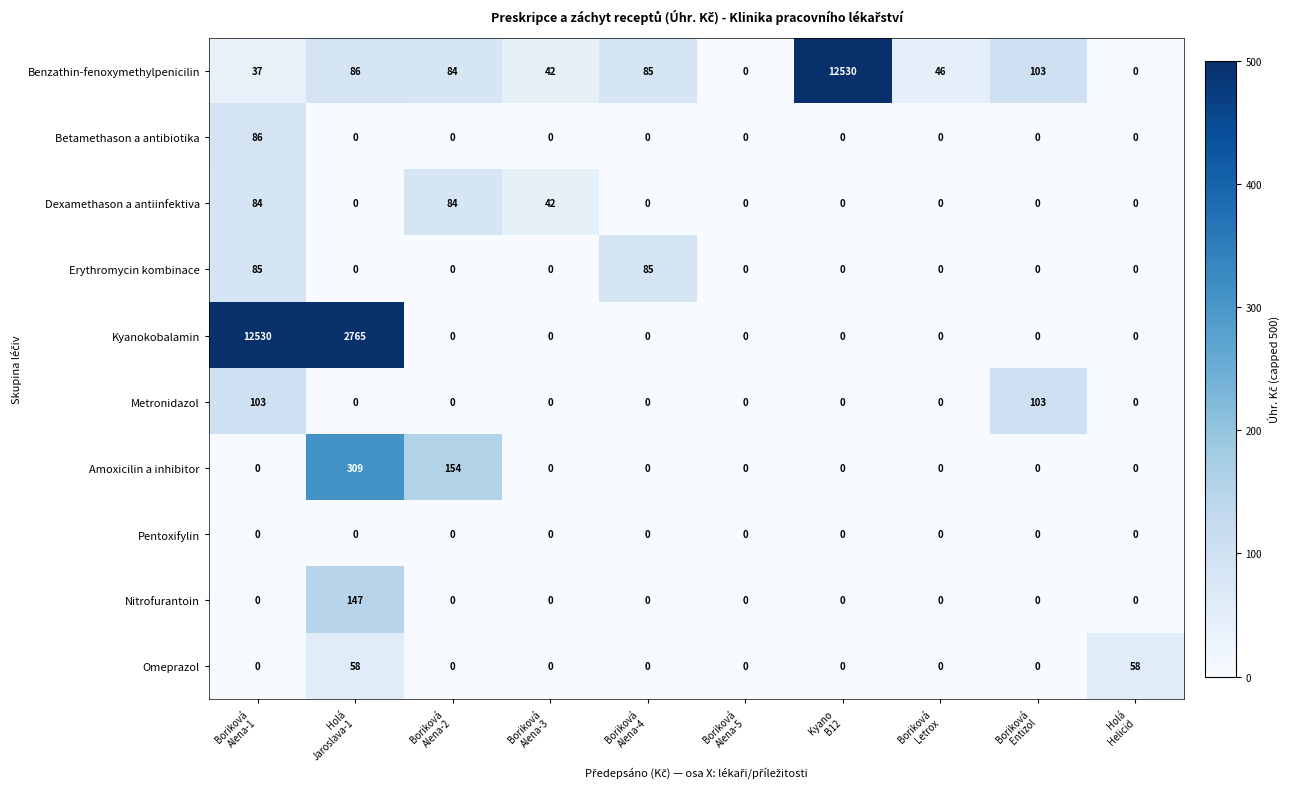

What is the total value across all series at Boriková
Alena-2?

322